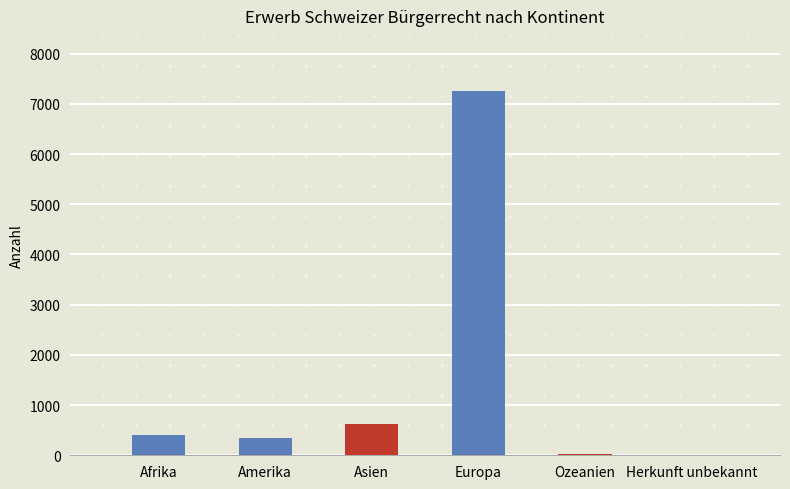

Is the value of Asien at 5 greater than the value of Afrika at 3?

No